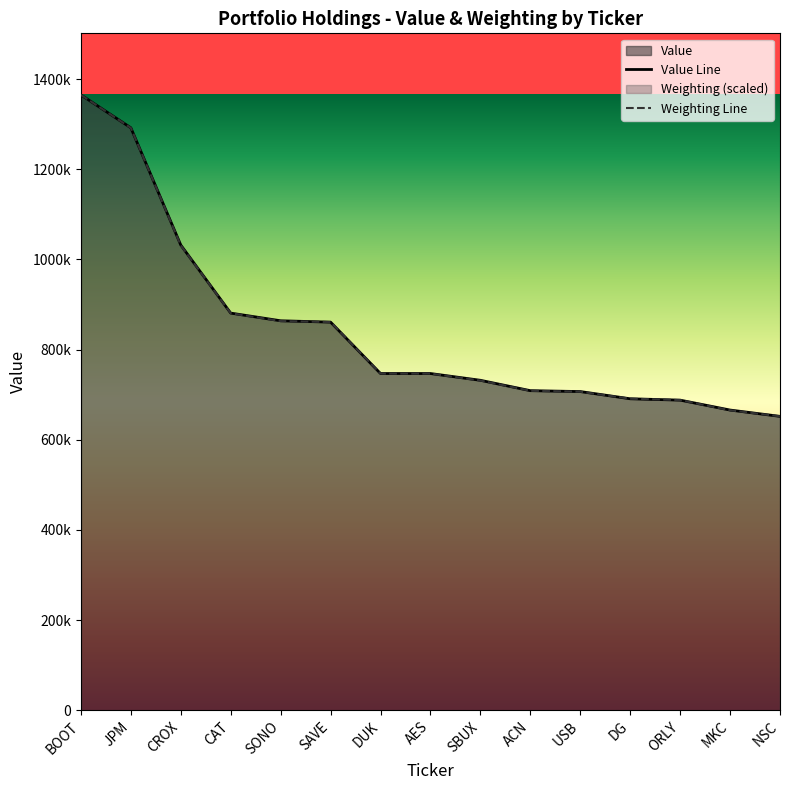

True or false: Value Line has a value of 282540.5 at SONO.

False